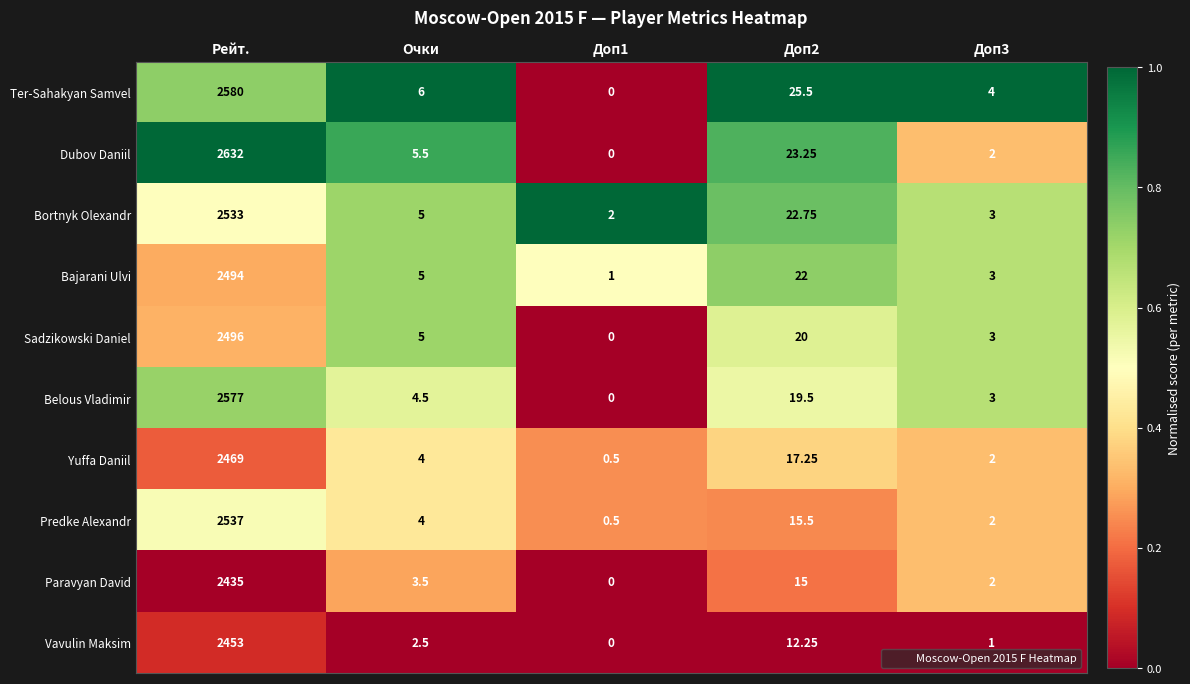

Which series has the widest spread of values?

Dubov Daniil